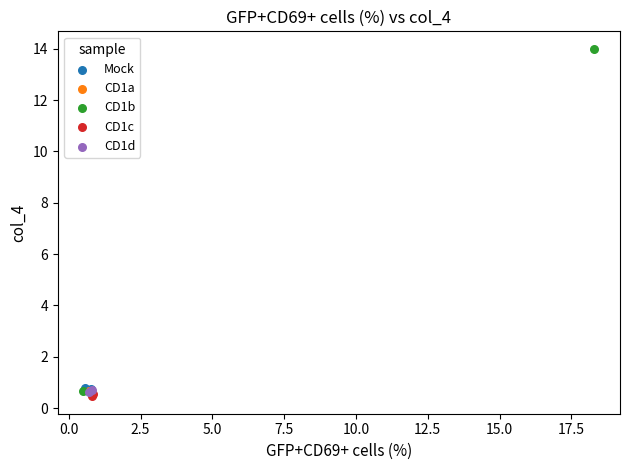

What are all the series names shown in the legend?

Mock, CD1a, CD1b, CD1c, CD1d